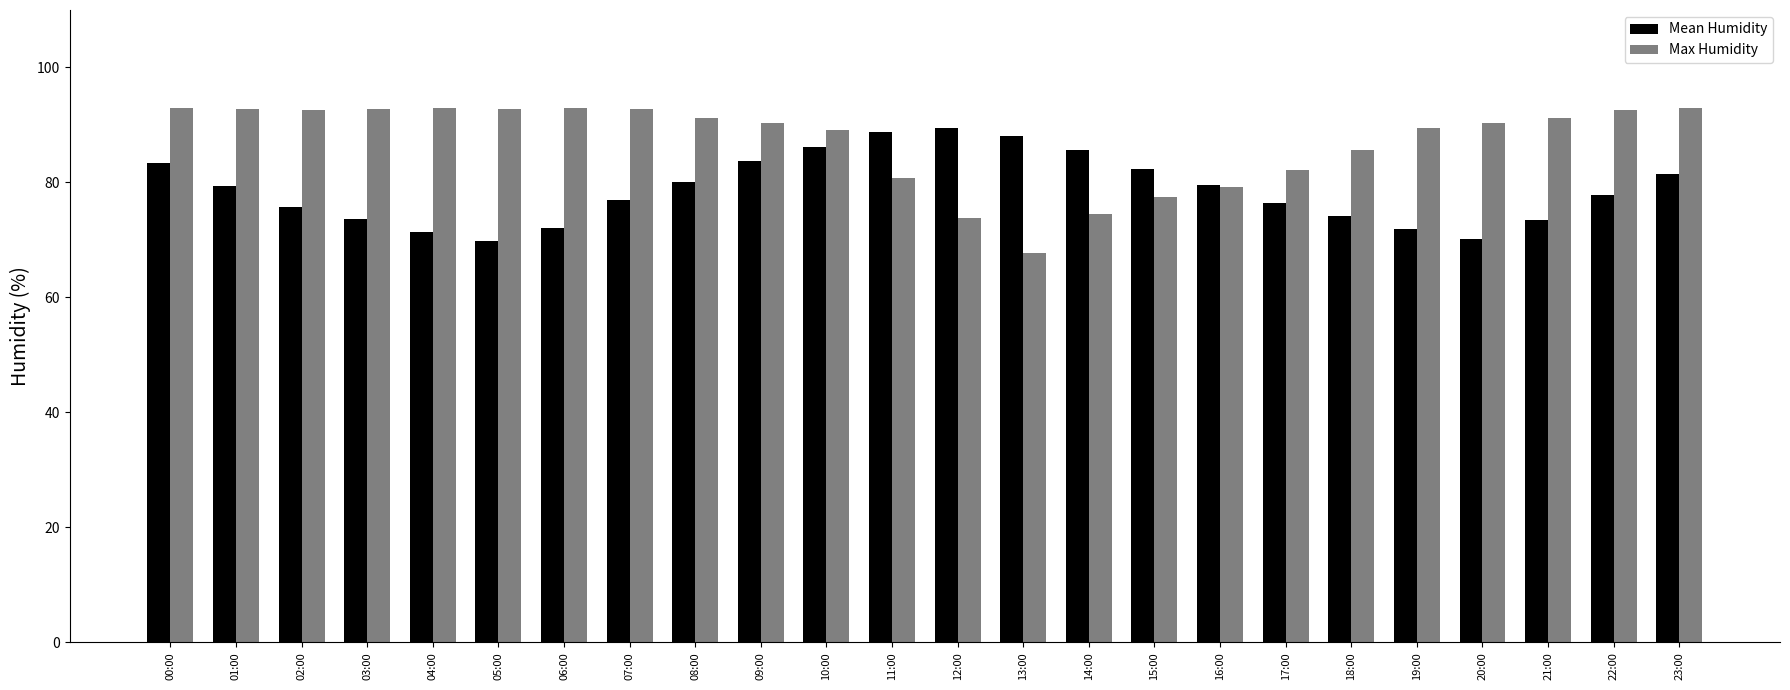

What is the difference between the second highest and second lowest values in the Max Humidity series?

19.0